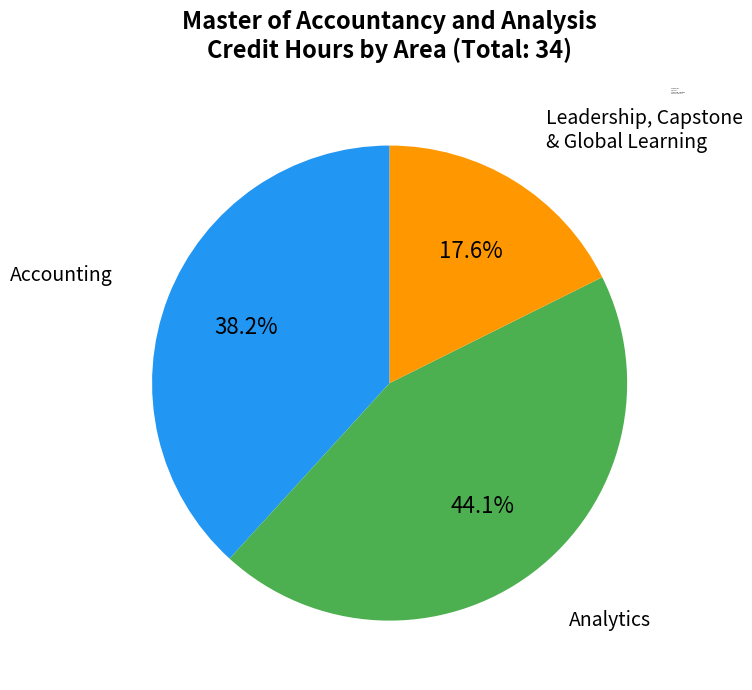

Rank the categories by value from lowest to highest.

Leadership, Capstone & Global Learning, Accounting, Analytics